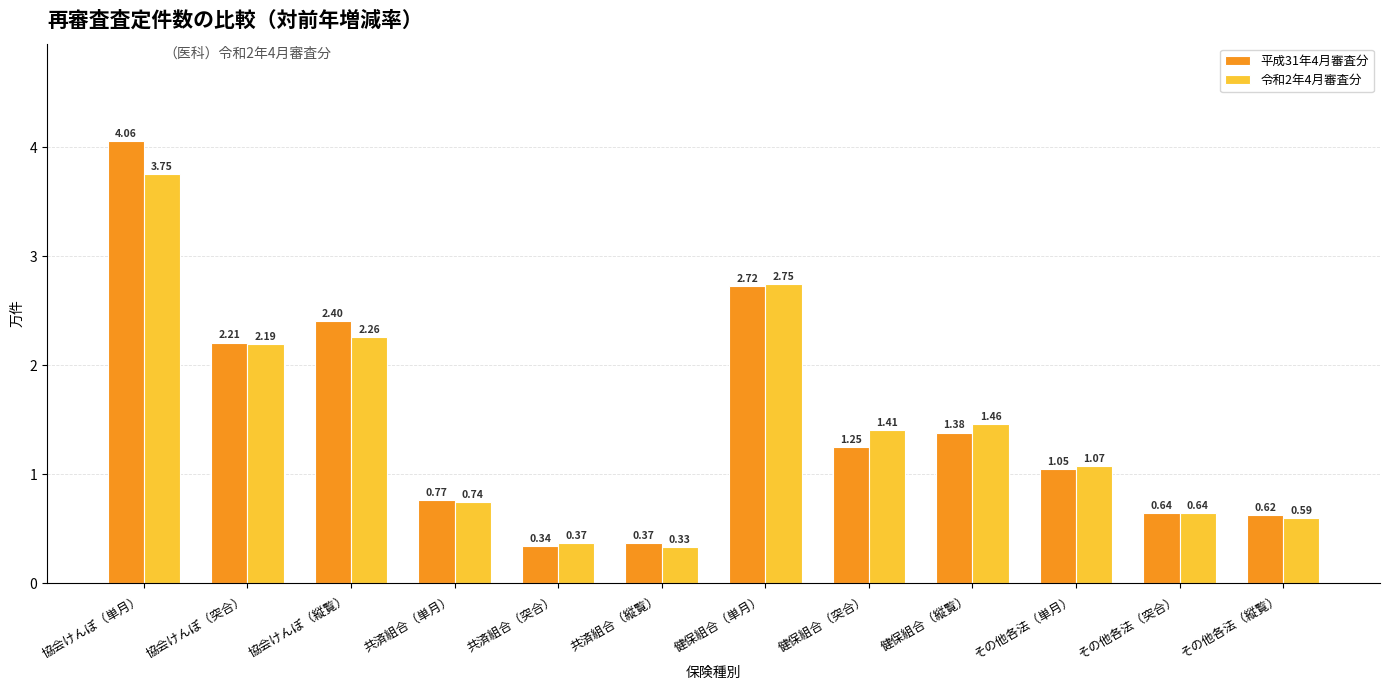

True or false: 平成31年4月審査分 has a value of 0.1 at 共済組合（突合）.

False